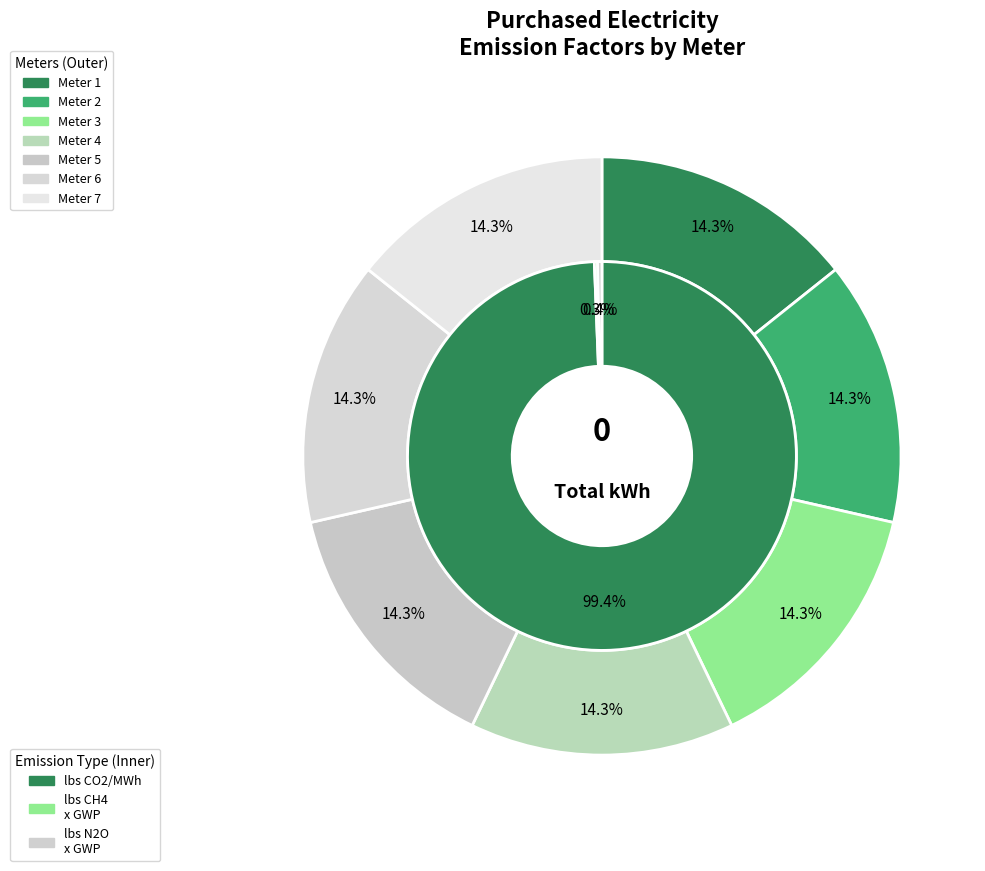

Is there any slice that represents more than half of the pie?

No